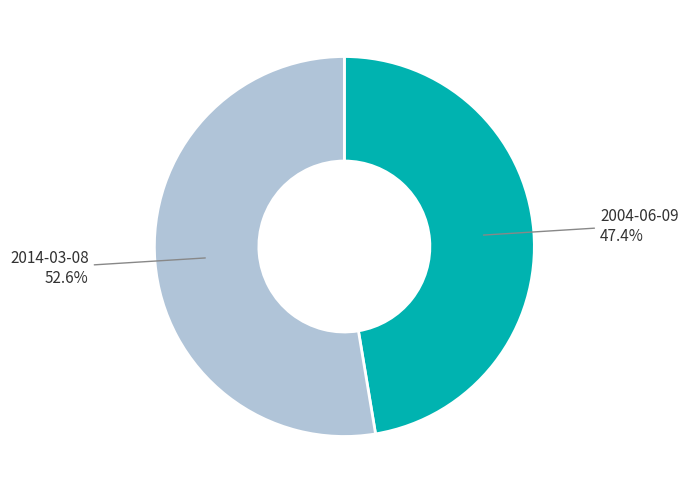

Approximately how many times larger is the value at 2014-03-08 compared to 2004-06-09?

1.1